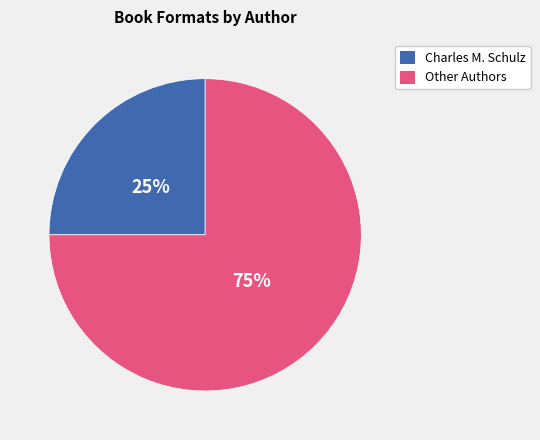

How many segments does this pie chart have?

2